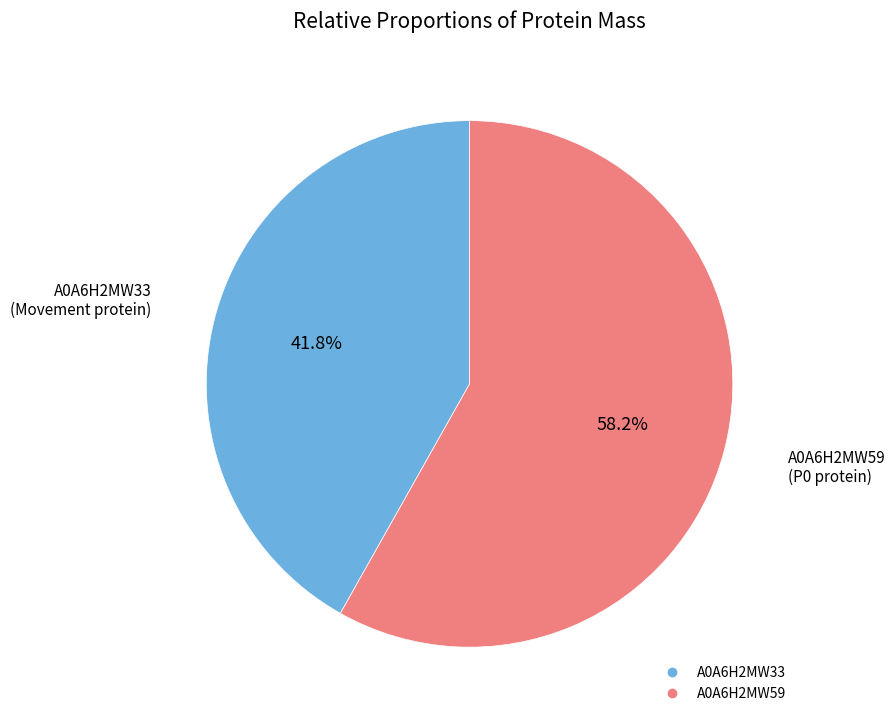

To the nearest percent, what is the difference between the A0A6H2MW33 and A0A6H2MW59 slice percentages?

16%